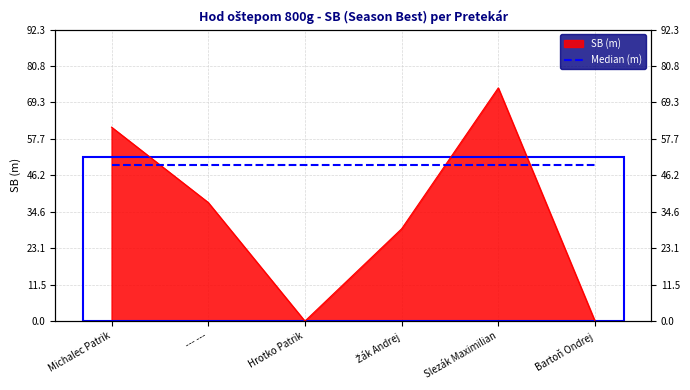

What is the average value?

33.7